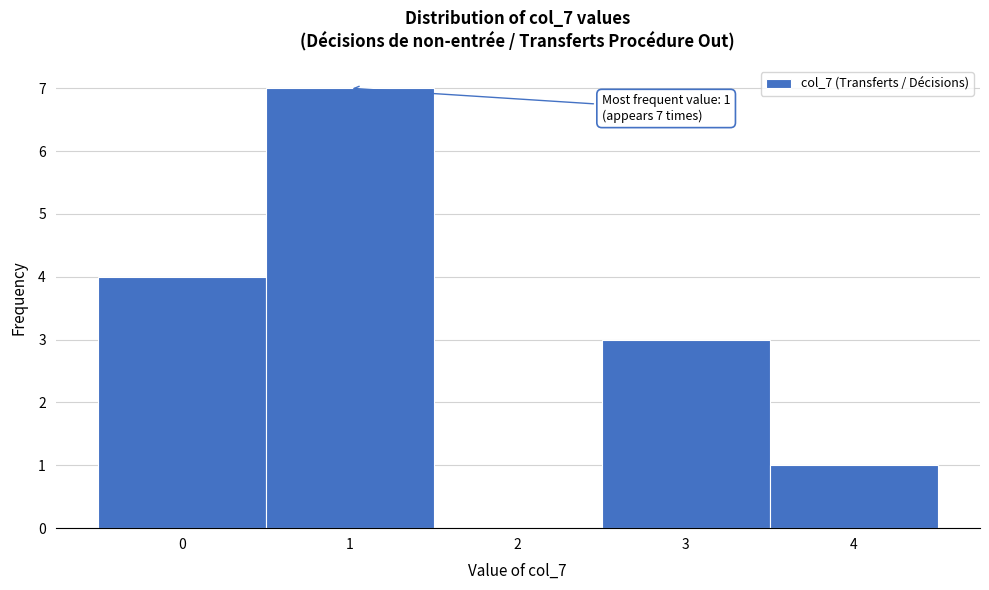

Which range on the x-axis has the tallest bar?

0.5 to 1.5